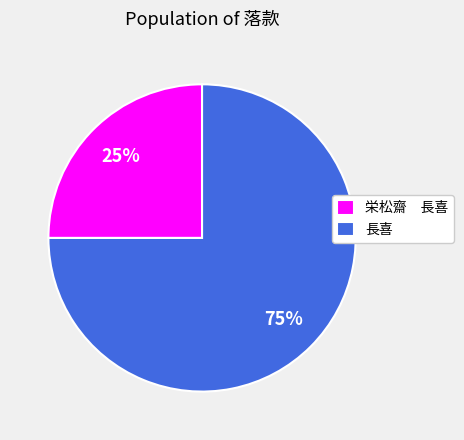

Does 長喜 represent more than half of the total?

Yes